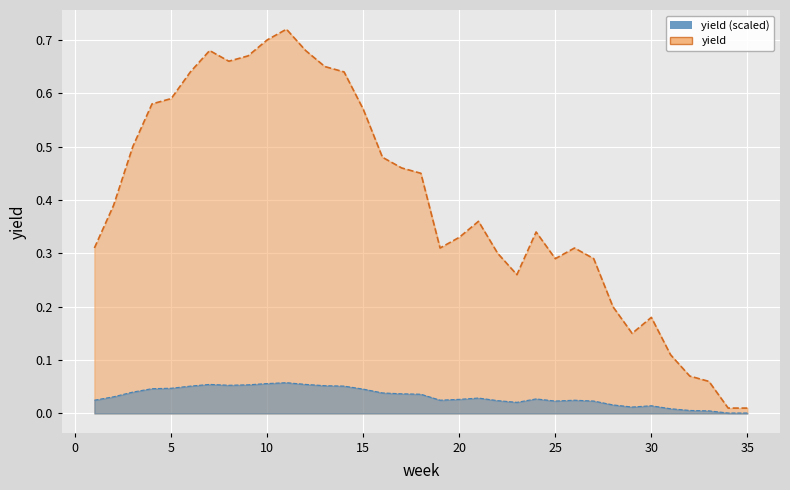

Between 11 and 15, which is larger?

11